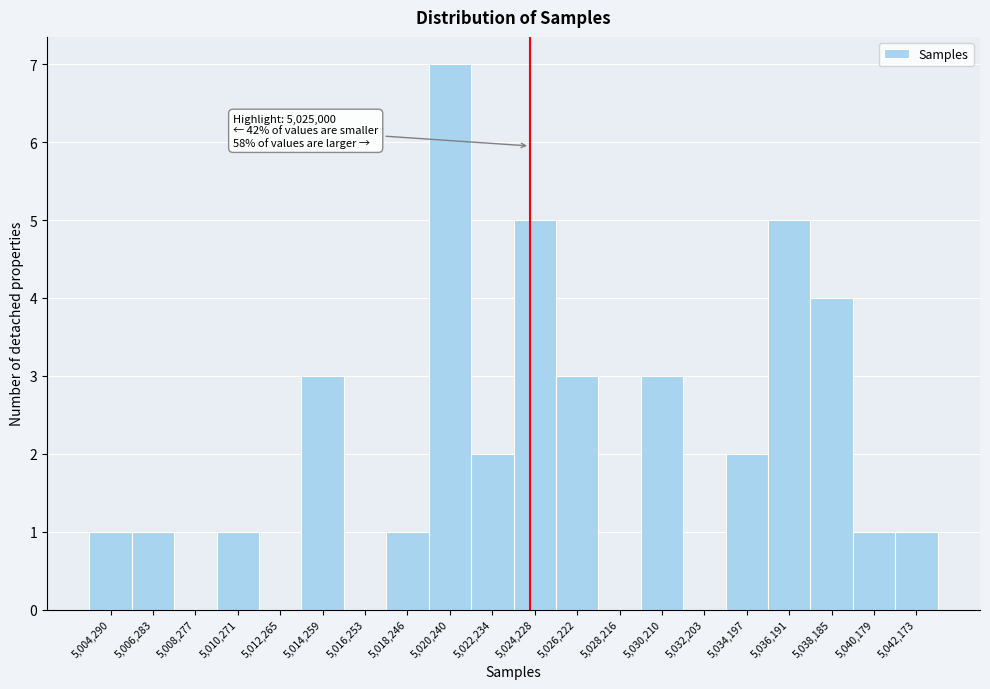

Reading right to left, extract all data points from this chart.

5,042,173=1	5,040,179=1	5,038,185=4	5,036,191=5	5,034,197=2	5,032,203=0	5,030,210=3	5,028,216=0	5,026,222=3	5,024,228=5	5,022,234=2	5,020,240=7	5,018,246=1	5,016,253=0	5,014,259=3	5,012,265=0	5,010,271=1	5,008,277=0	5,006,283=1	5,004,290=1